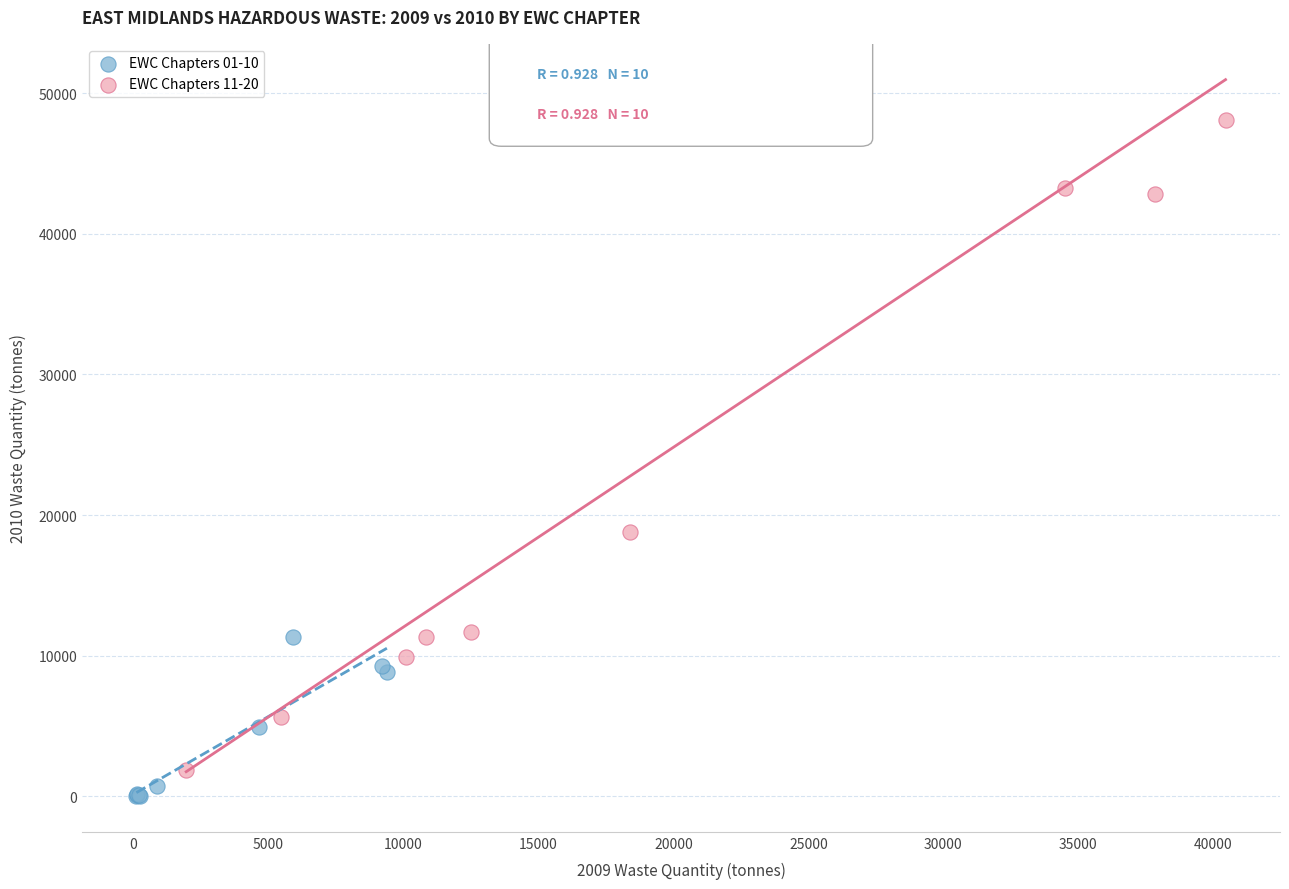

Which series has the widest spread of Y values?

EWC Chapters 11-20